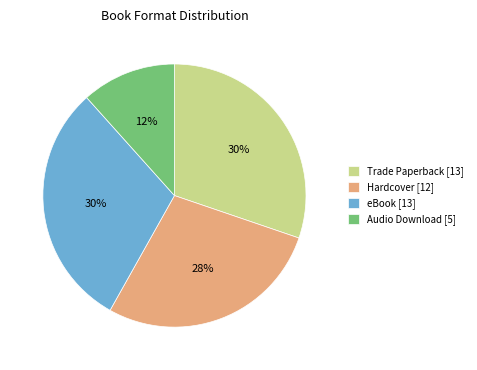

To the nearest percent, what is the average slice percentage?

25%